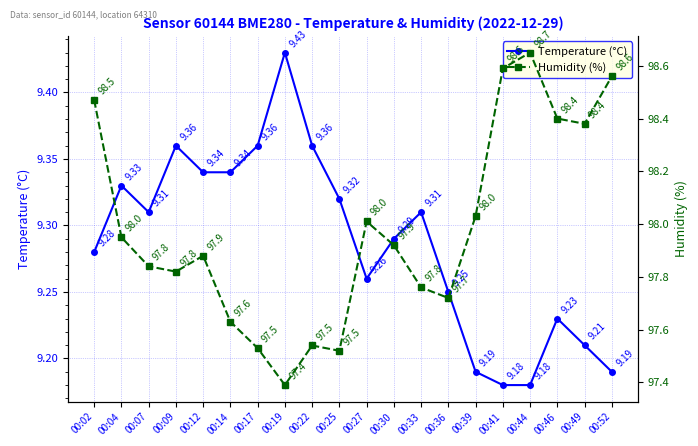

Rank the series by their maximum value, from lowest to highest.

Temperature (°C), Humidity (%)